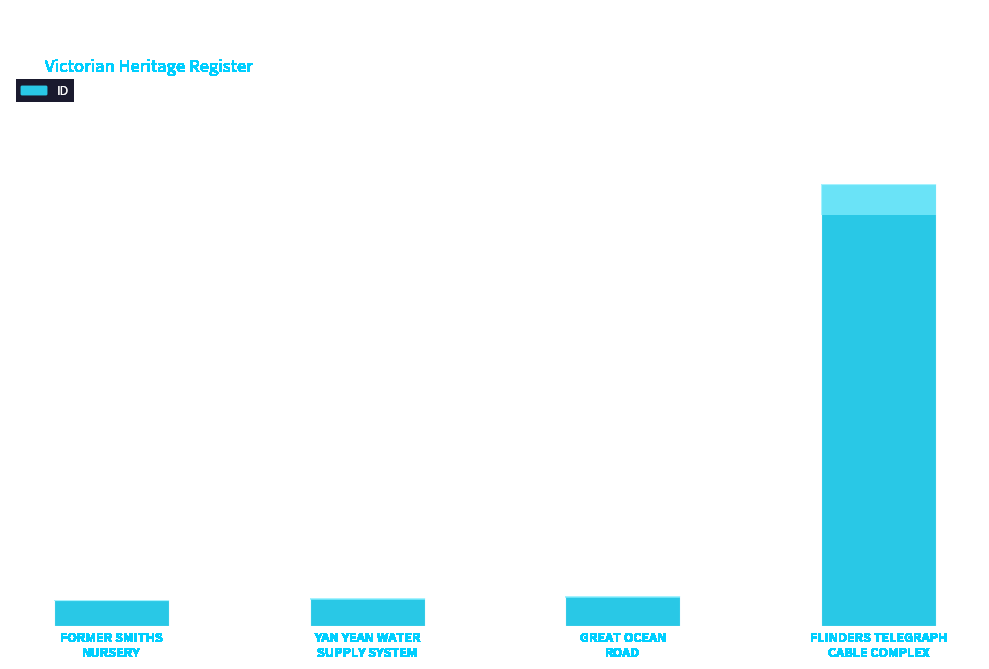

What is the label of the 4th bar from the left?

FLINDERS TELEGRAPH
CABLE COMPLEX